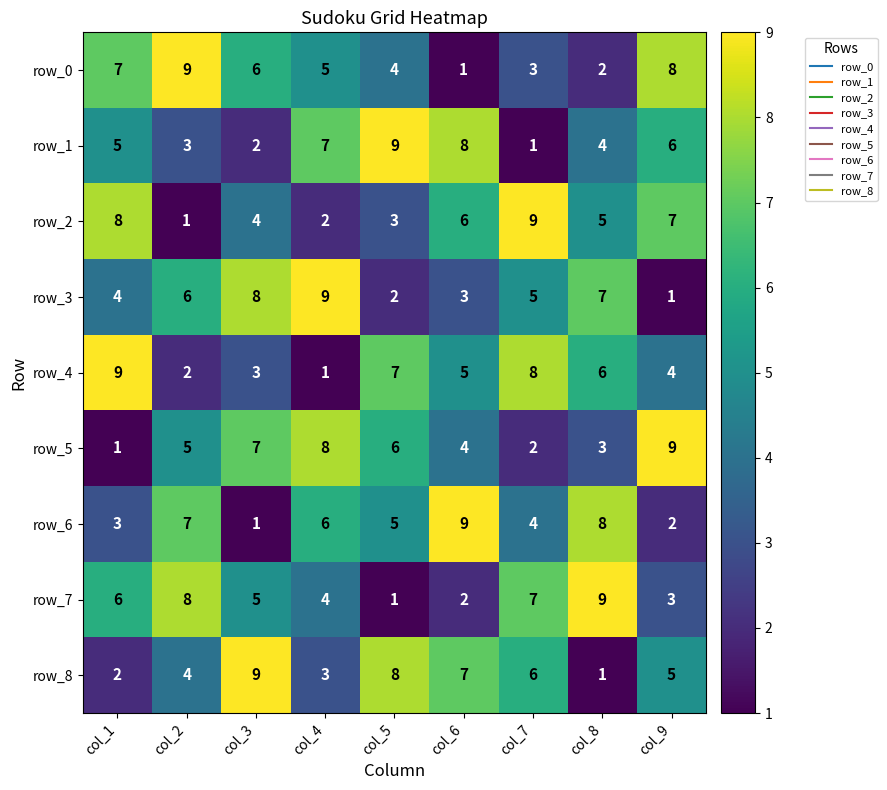

What is the sum of all row_1 values?

45